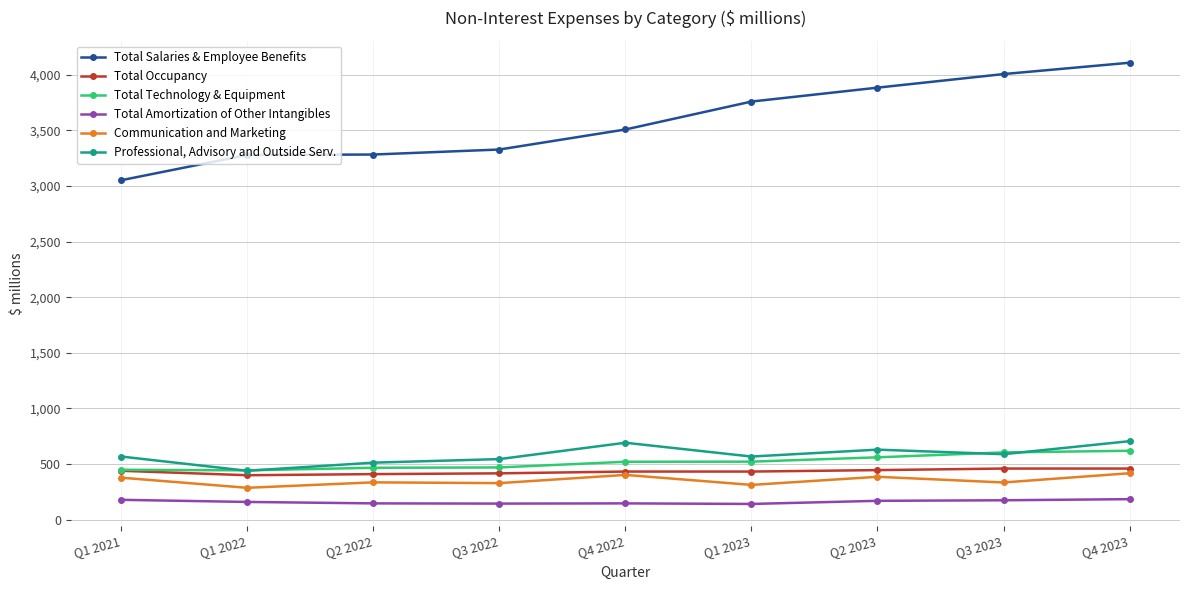

What is the spread (max minus min) of values at Q1 2023?

3616